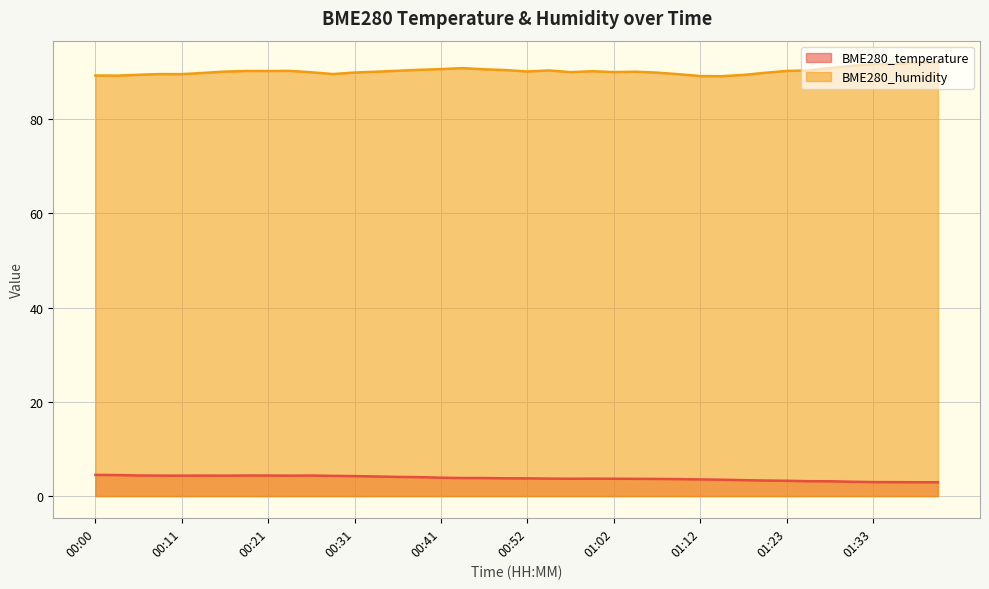

True or false: BME280_humidity and BME280_temperature cross at least once.

False